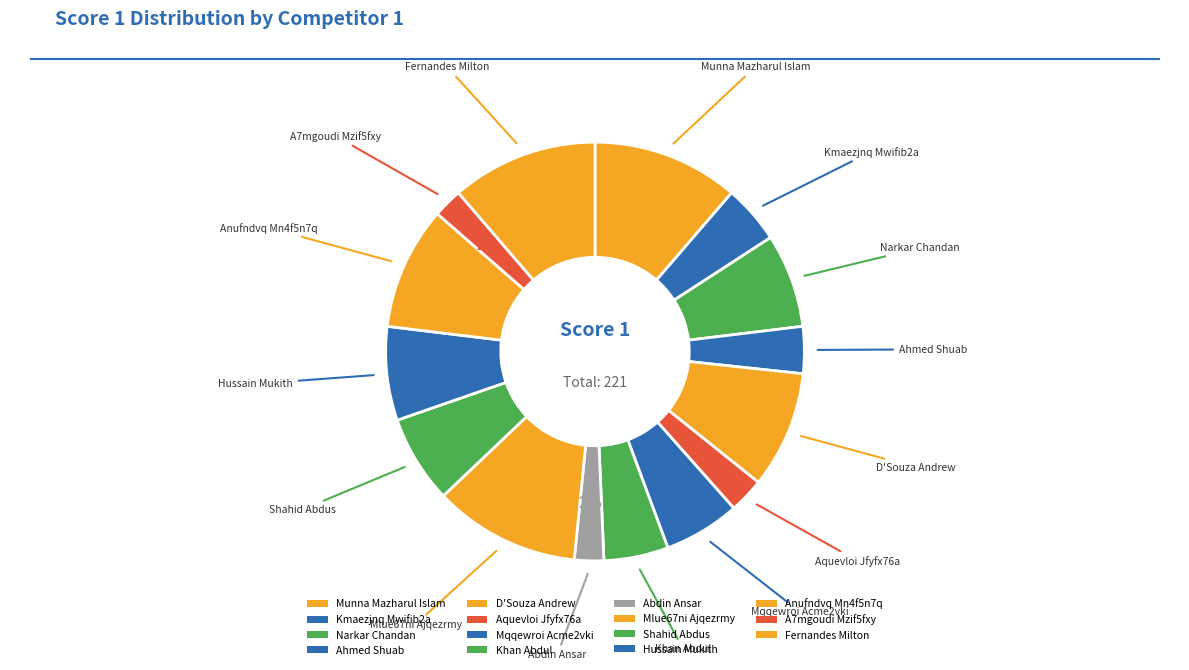

What percentage is the Hussain Mukith slice, to the nearest percent?

7%